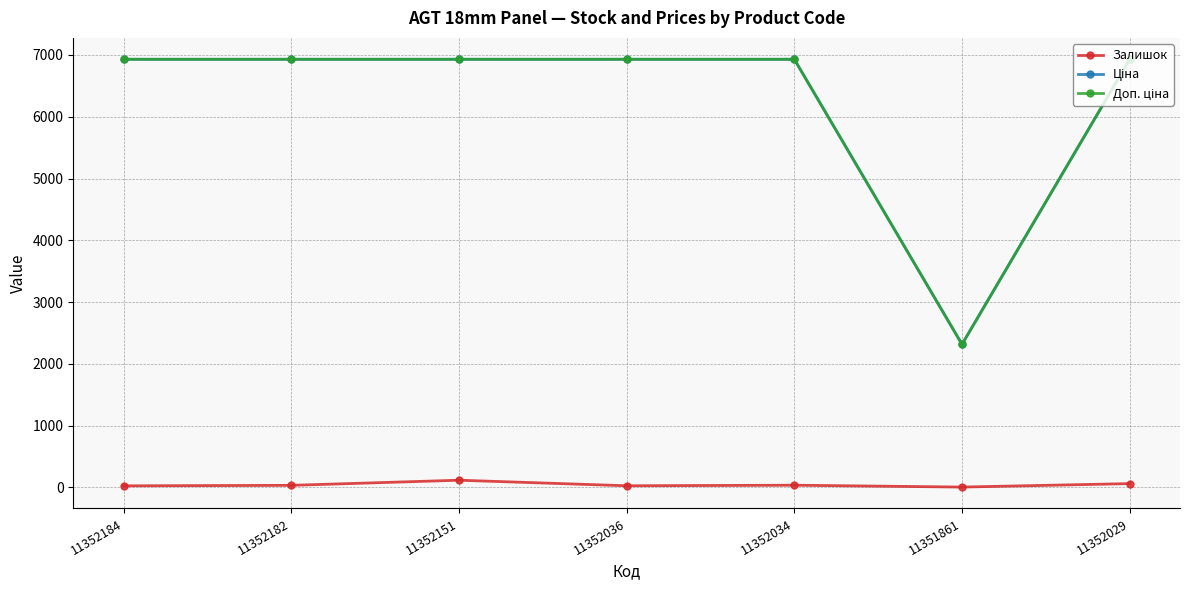

What is the greatest value displayed?

6929.6